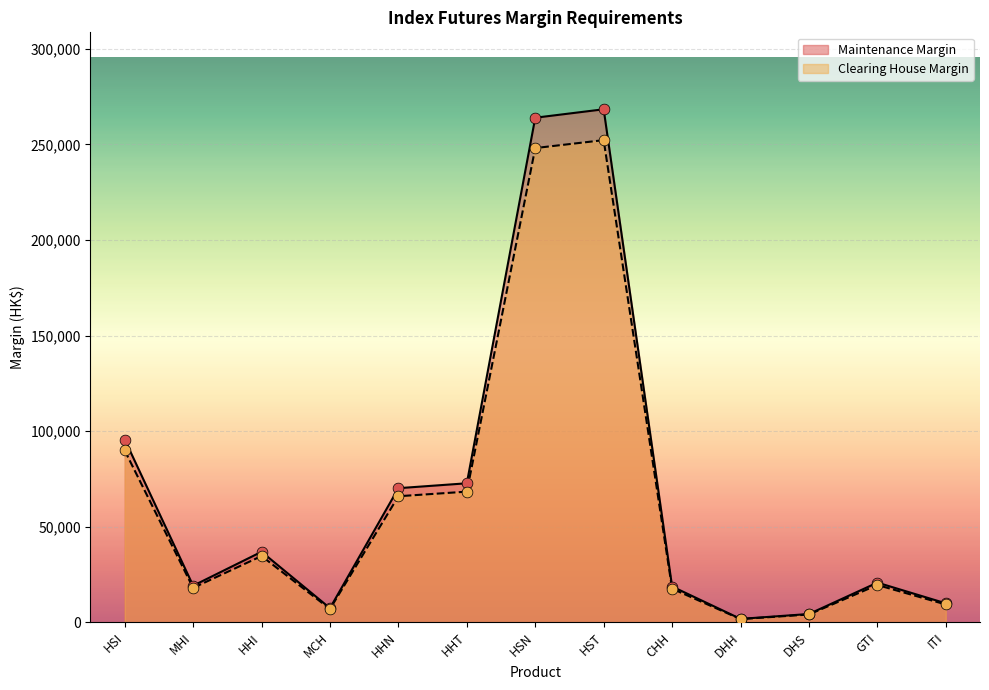

At which category is the sum across all series the highest?

HST